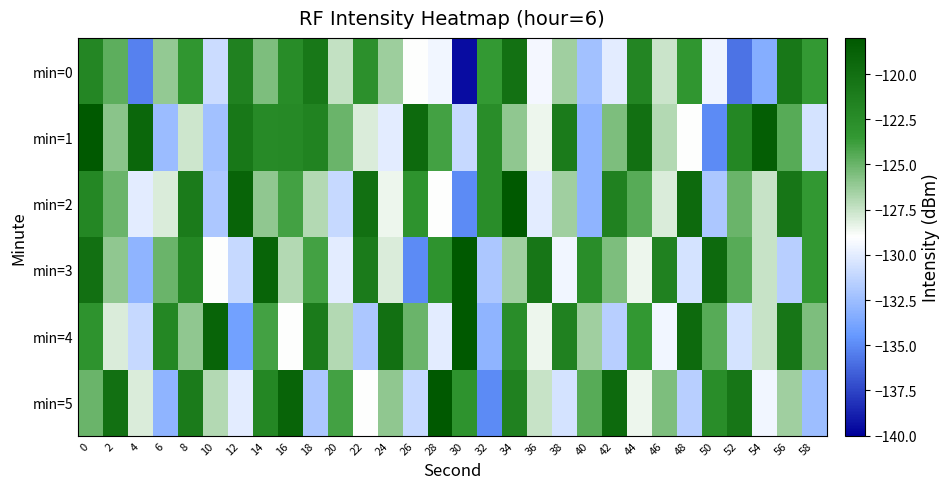

What is the difference between the highest and lowest values at 58?

9.0